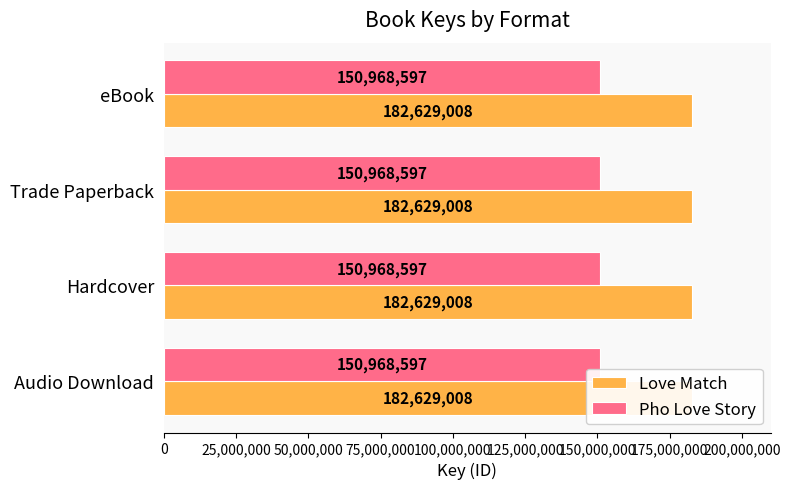

What position from the right is Audio Download?

4